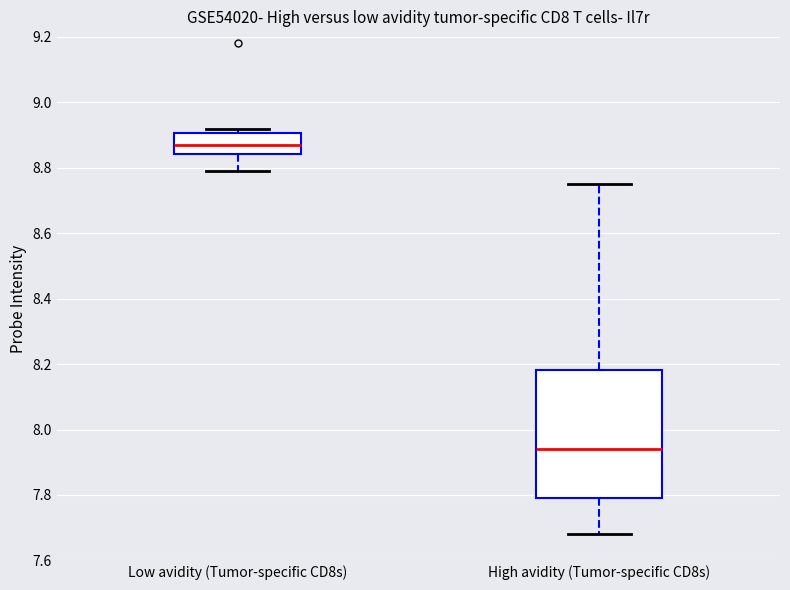

Which box has the highest median line?

Low avidity (Tumor-specific CD8s)